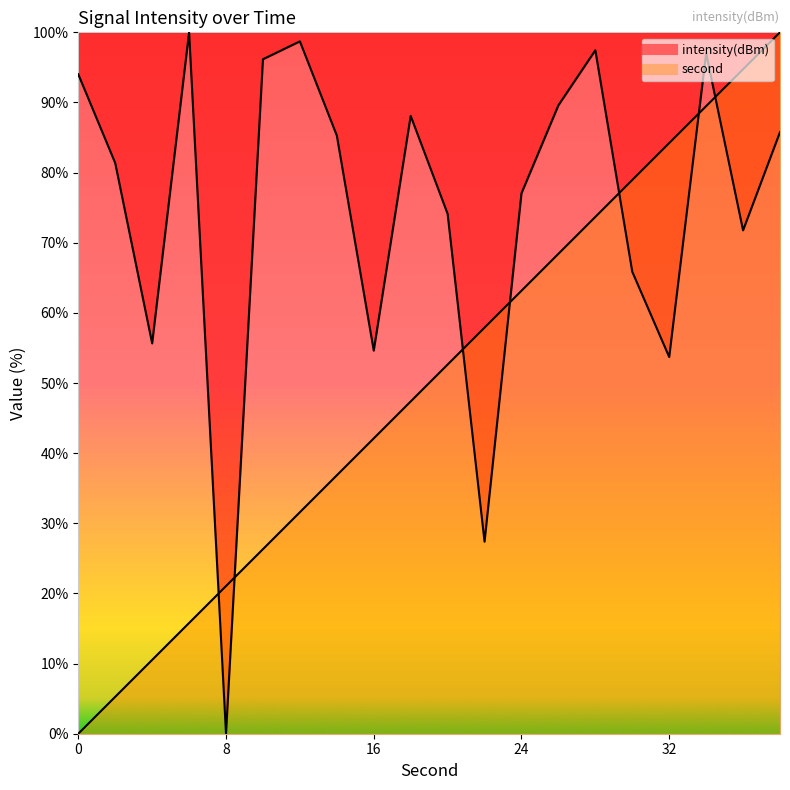

Reading left to right, what are all the values shown in this chart?

second: 0=0.0	2=5.3	4=10.5	6=15.8	8=21.1	10=26.3	12=31.6	14=36.8	16=42.1	18=47.4	20=52.6	22=57.9	24=63.2	26=68.4	28=73.7	30=78.9	32=84.2	34=89.5	36=94.7	38=100.0
intensity: 0=94.0	2=81.4	4=55.7	6=100.0	8=0.0	10=96.2	12=98.7	14=85.3	16=54.6	18=88.1	20=74.1	22=27.4	24=77.1	26=89.6	28=97.4	30=65.9	32=53.7	34=97.0	36=71.8	38=85.8